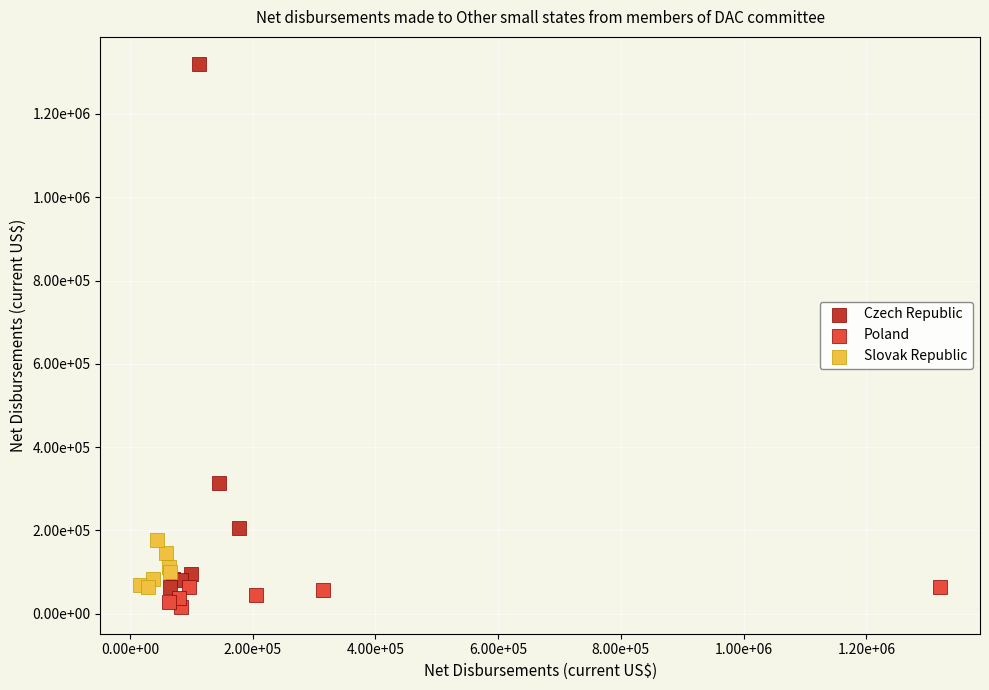

What are all the series names shown in the legend?

Czech Republic, Poland, Slovak Republic